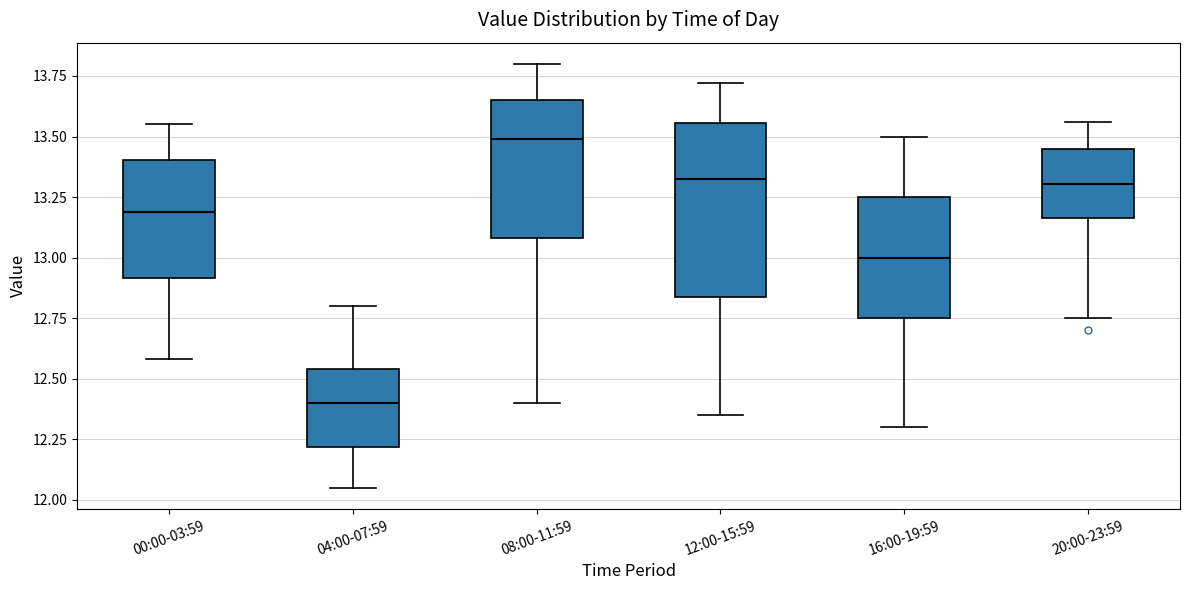

Which box is the tallest, from its lower edge to its upper edge?

12:00-15:59